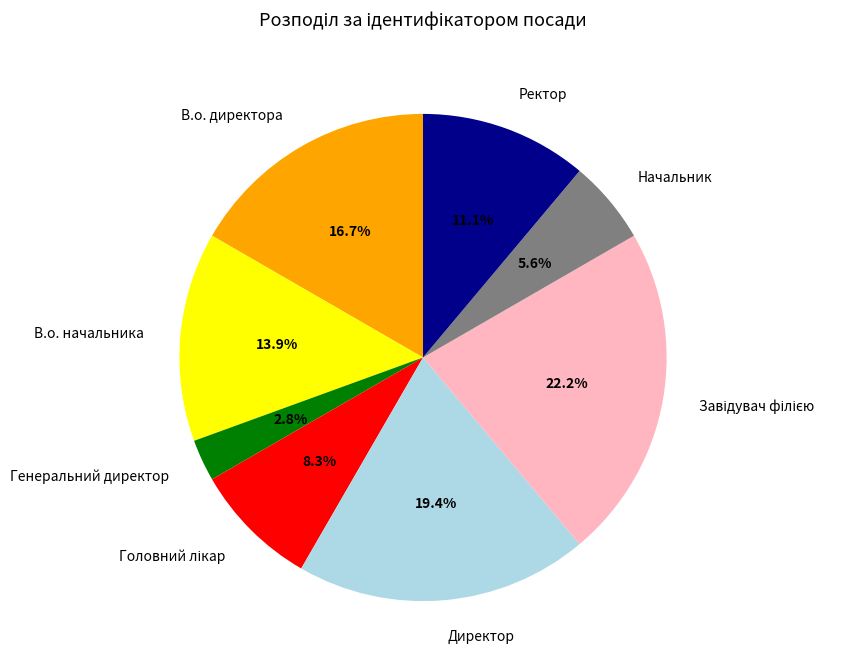

Which slice is the smallest?

Генеральний директор